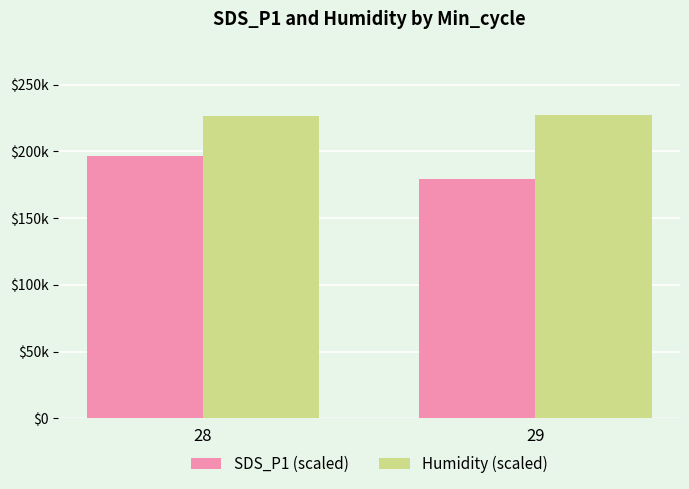

At how many categories does at least one series exceed 202239?

2